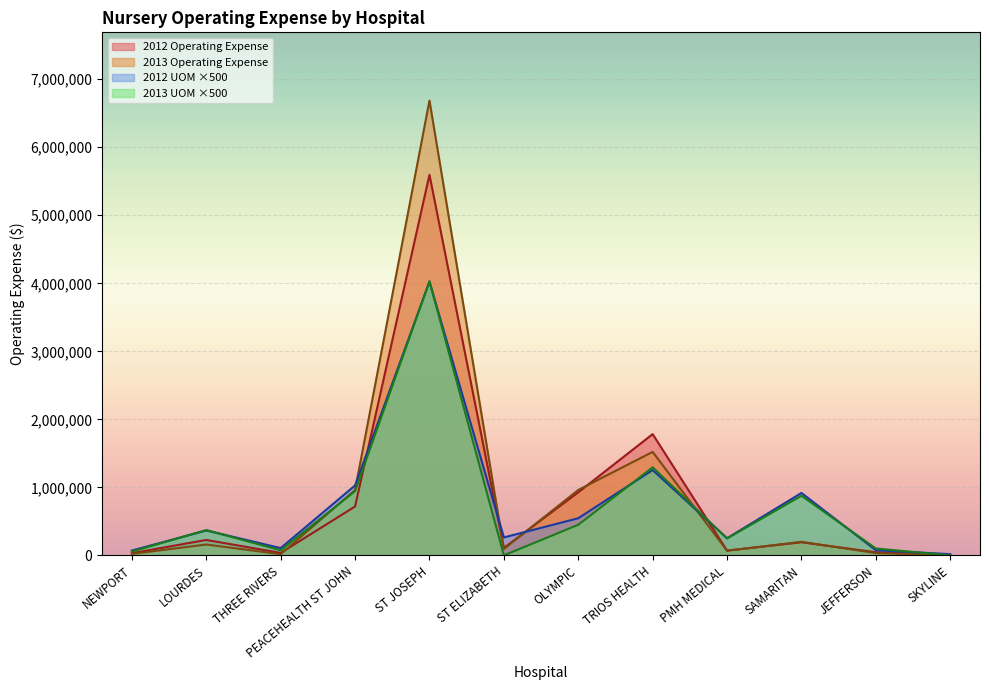

Count the number of data series in this chart.

4